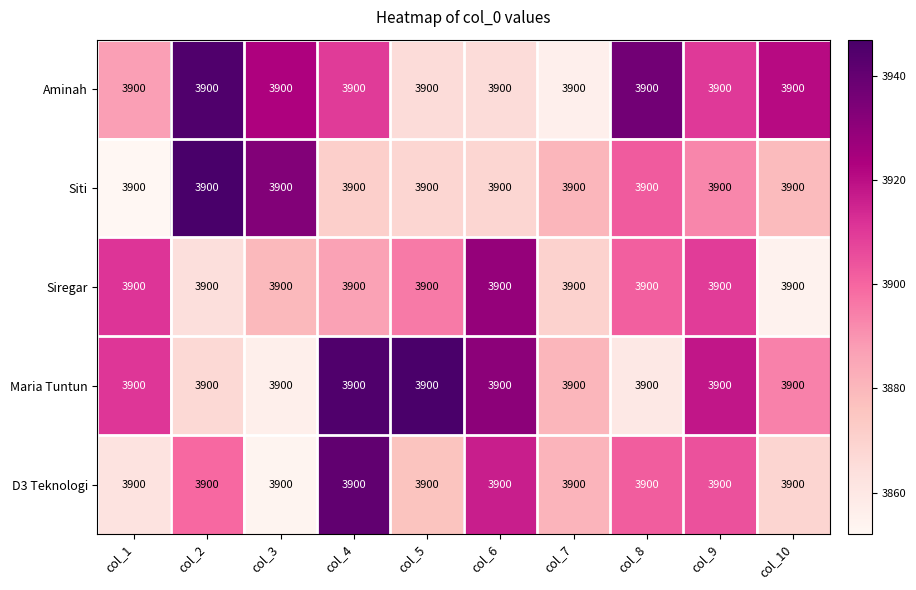

Is it true that Siti equals 2389.6 at col_5?

False